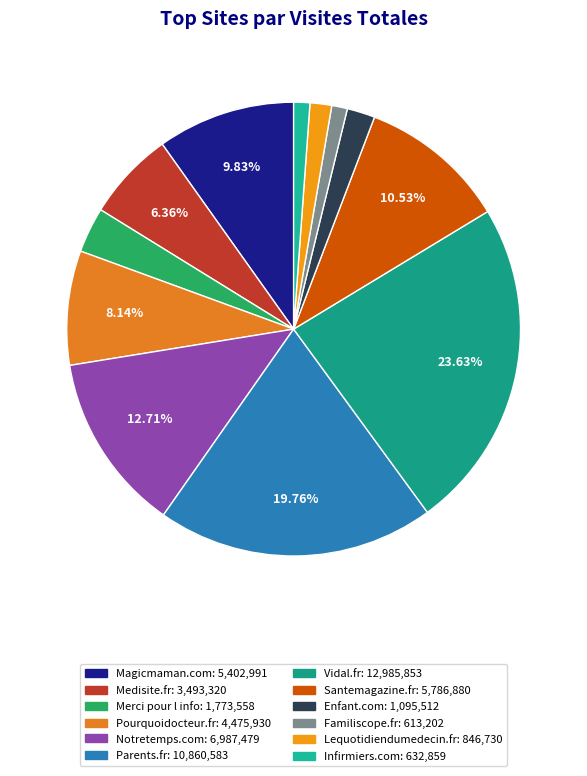

Which category has the biggest portion of the pie?

Vidal.fr